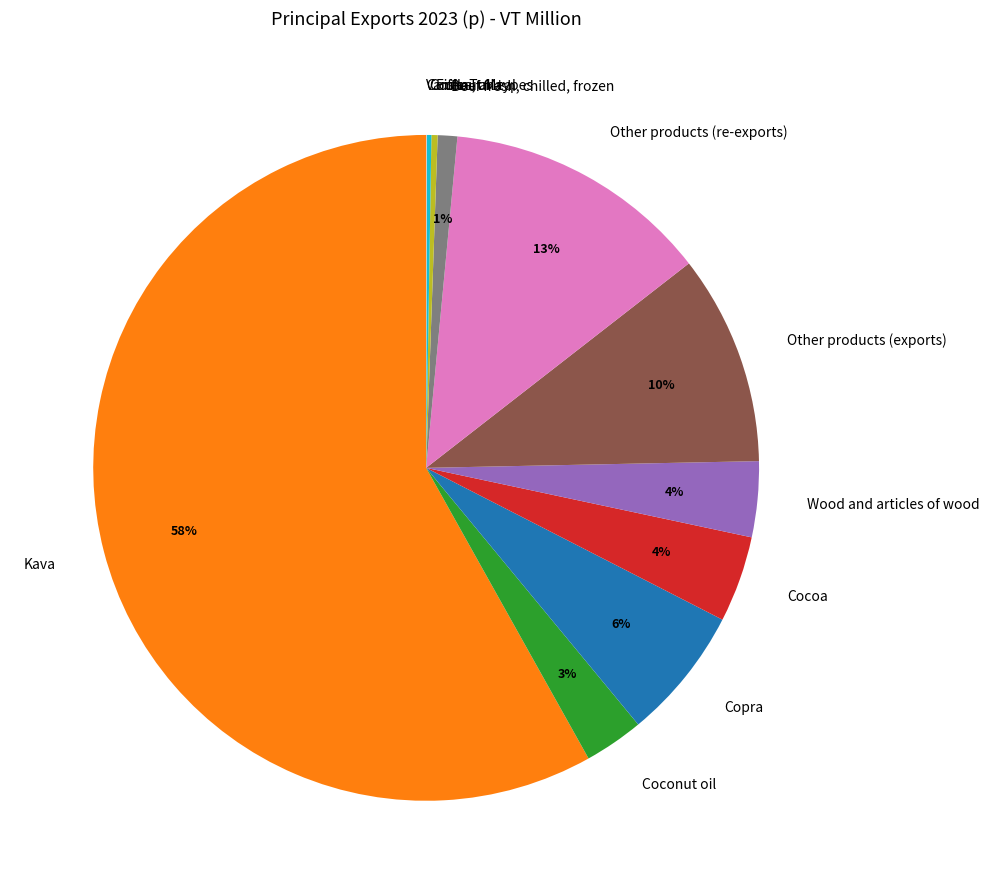

True or false: Coconut oil accounts for 3% of the total.

True